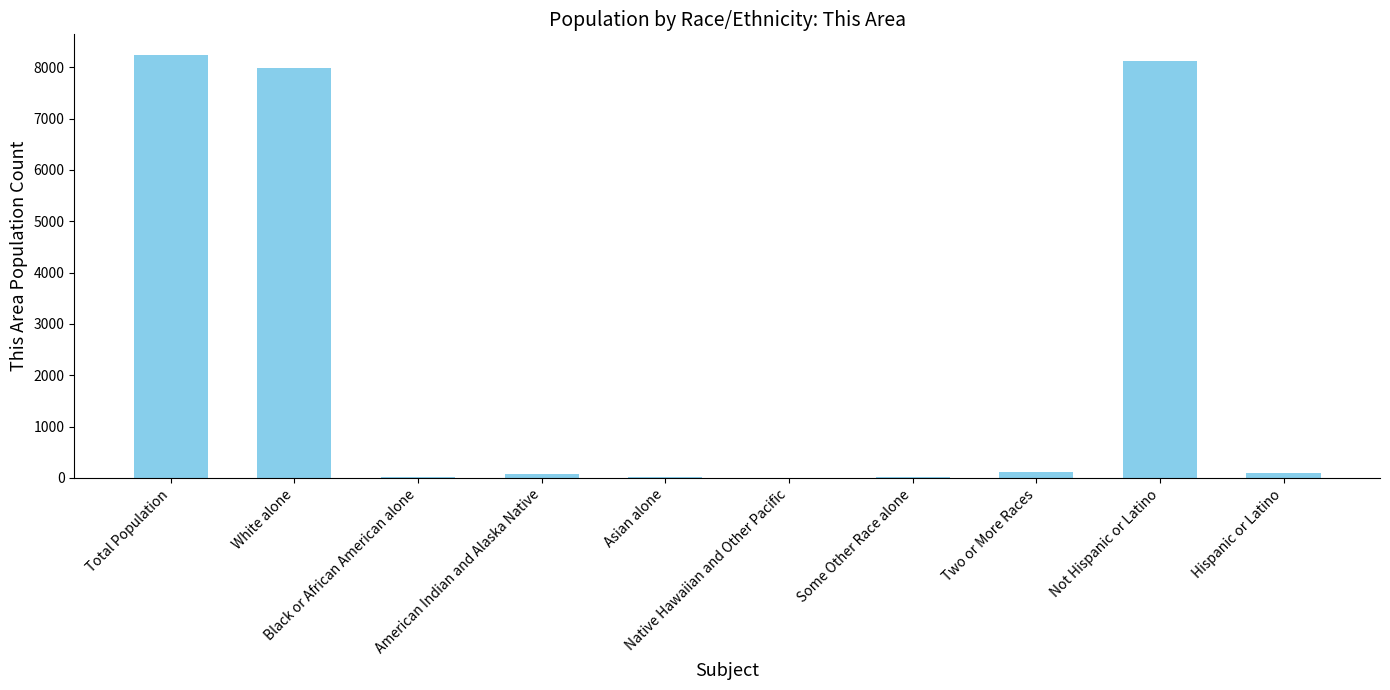

What is the greatest value displayed?

8229